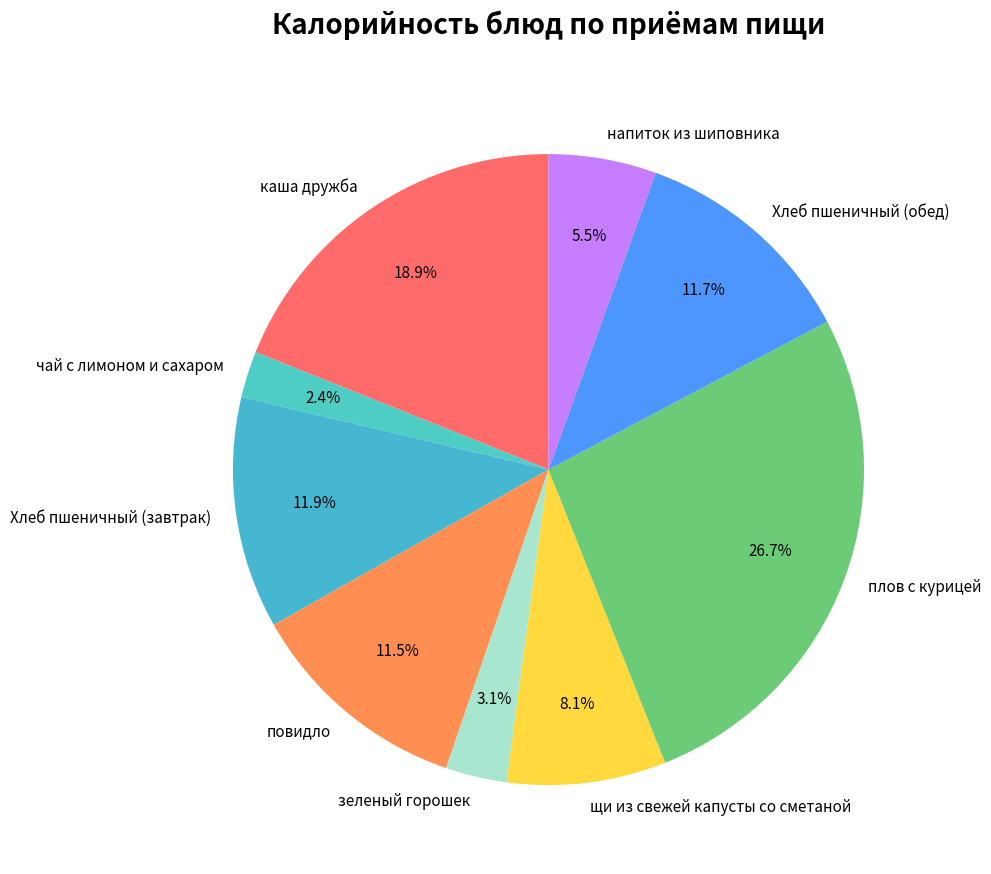

What percentage is the Хлеб пшеничный (завтрак) slice, to the nearest percent?

12%